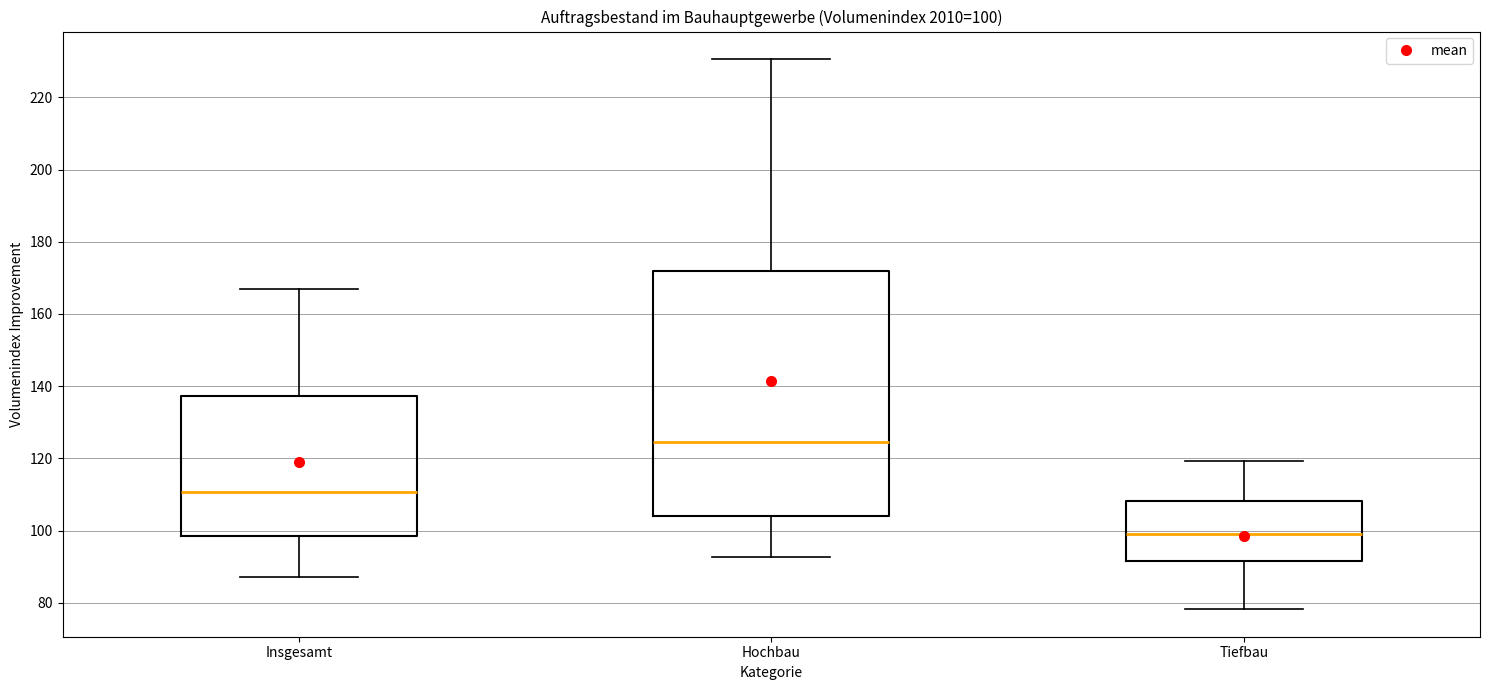

Which box's median line is the lowest?

Tiefbau